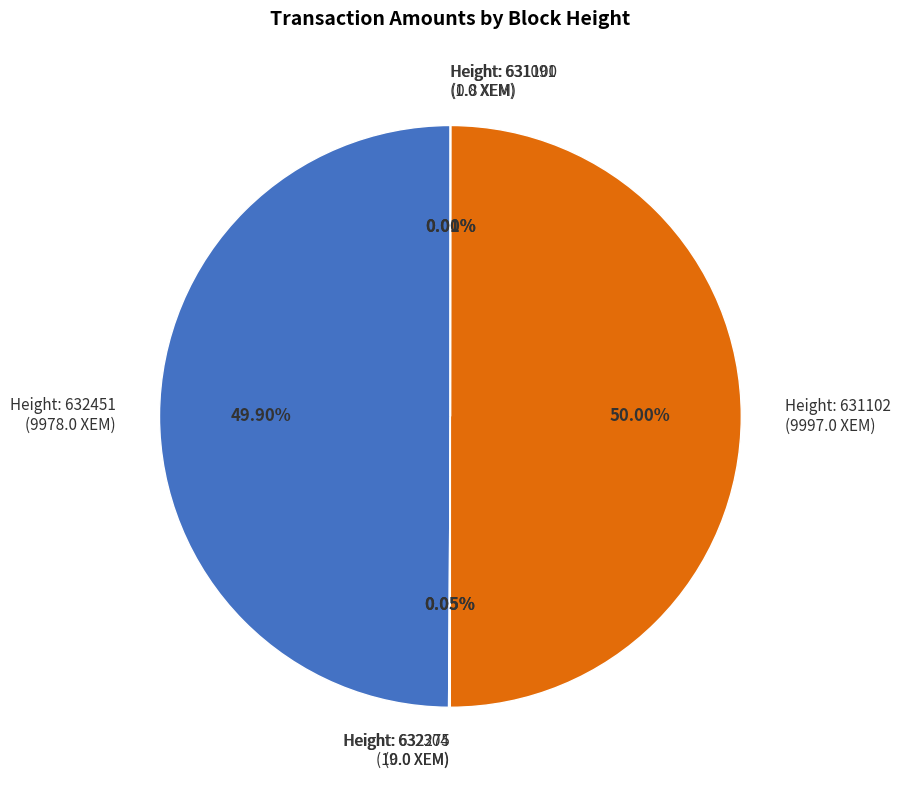

How many slices are in this pie chart?

6